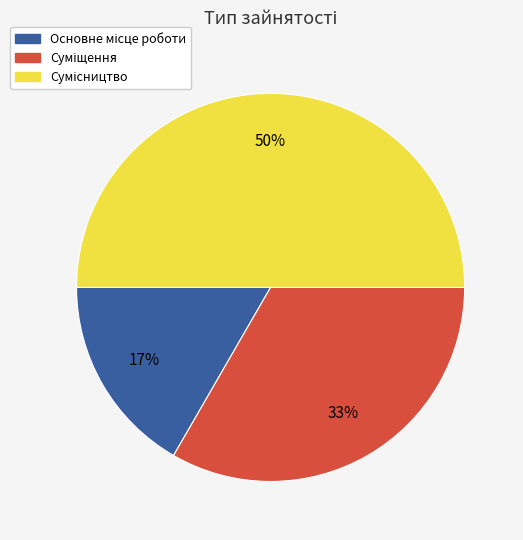

To the nearest percent, what is the average slice percentage?

33%